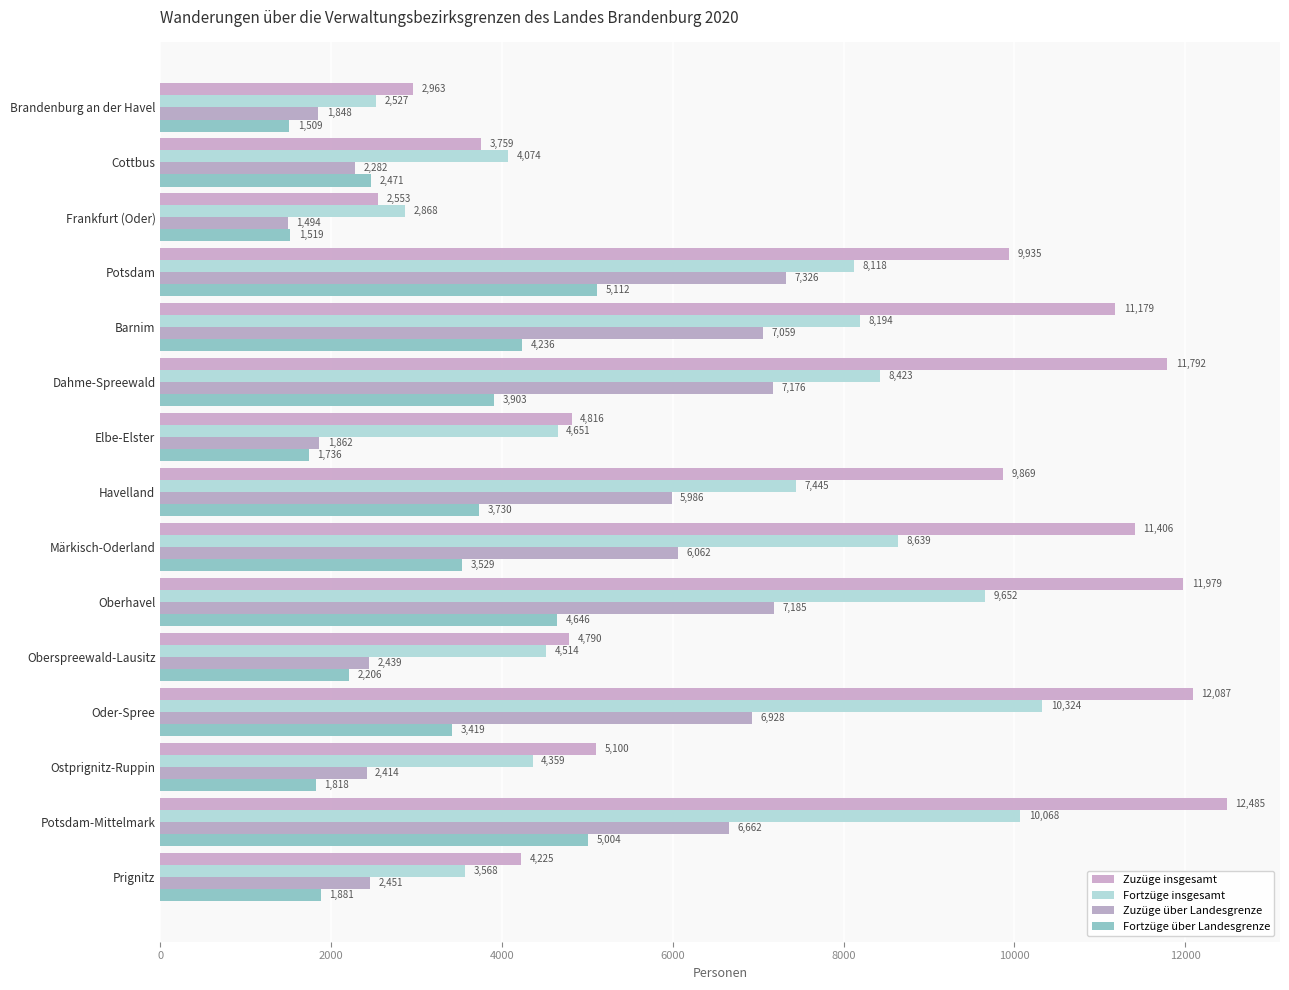

How many data points in Fortzüge insgesamt are less than 7445?

7